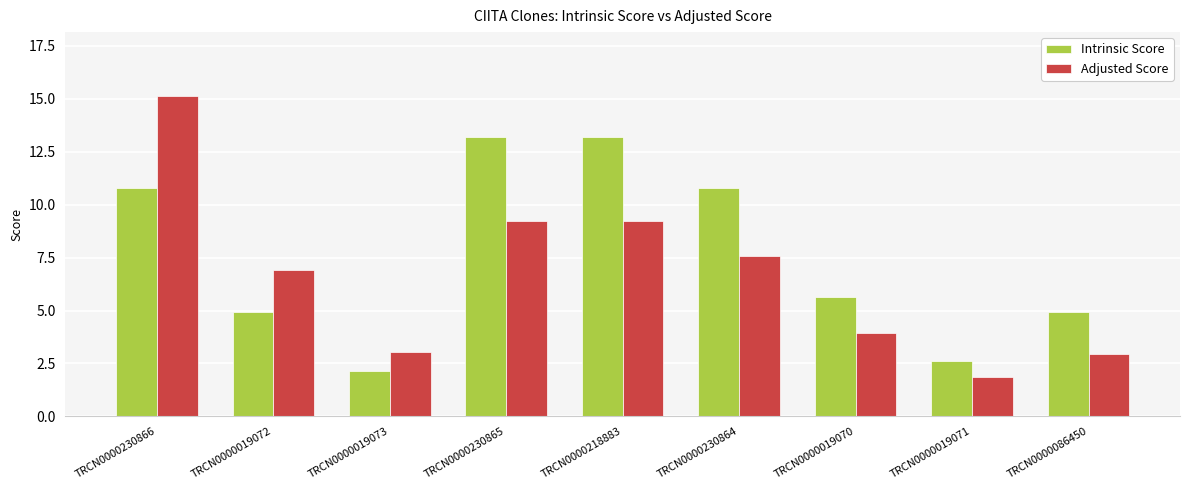

At TRCN0000230865, list the series in order from smallest to largest.

Adjusted Score, Intrinsic Score